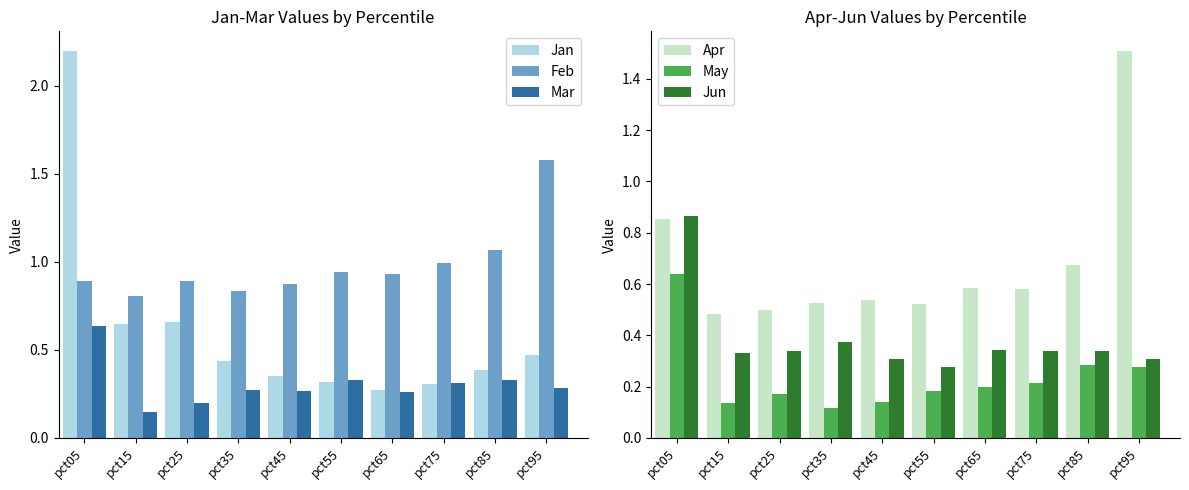

At which category is the sum across all series the highest?

pct05